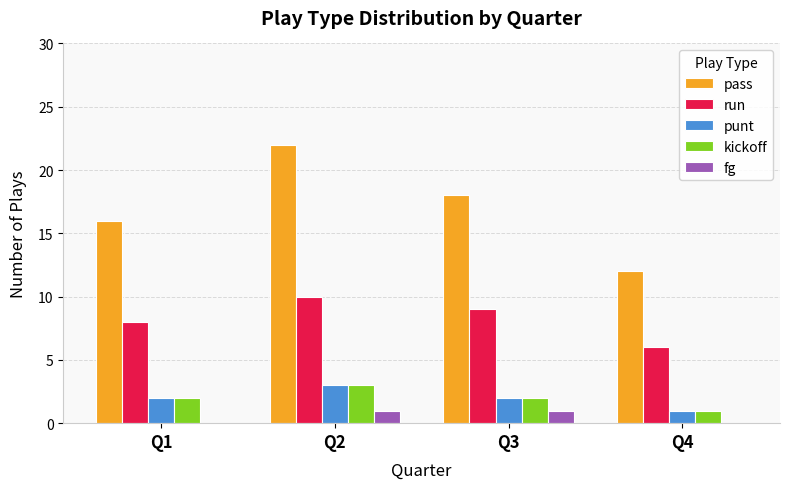

Is it true that kickoff equals 2 at Q1?

True